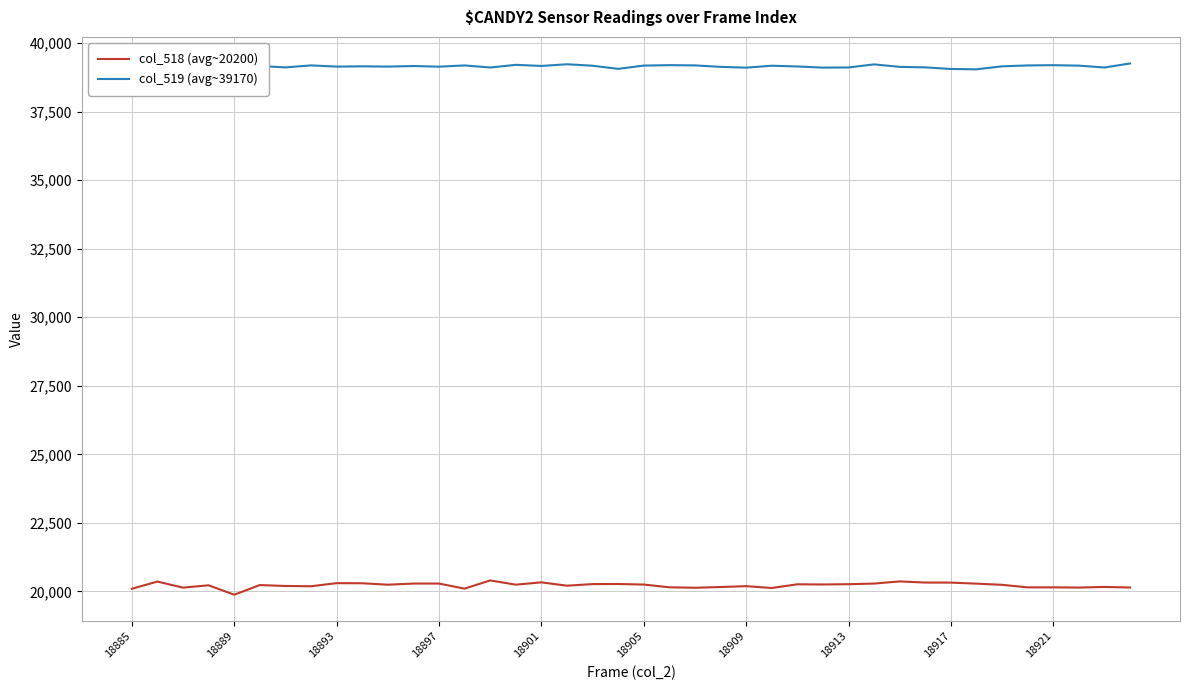

What is the minimum value shown in the chart?

19879